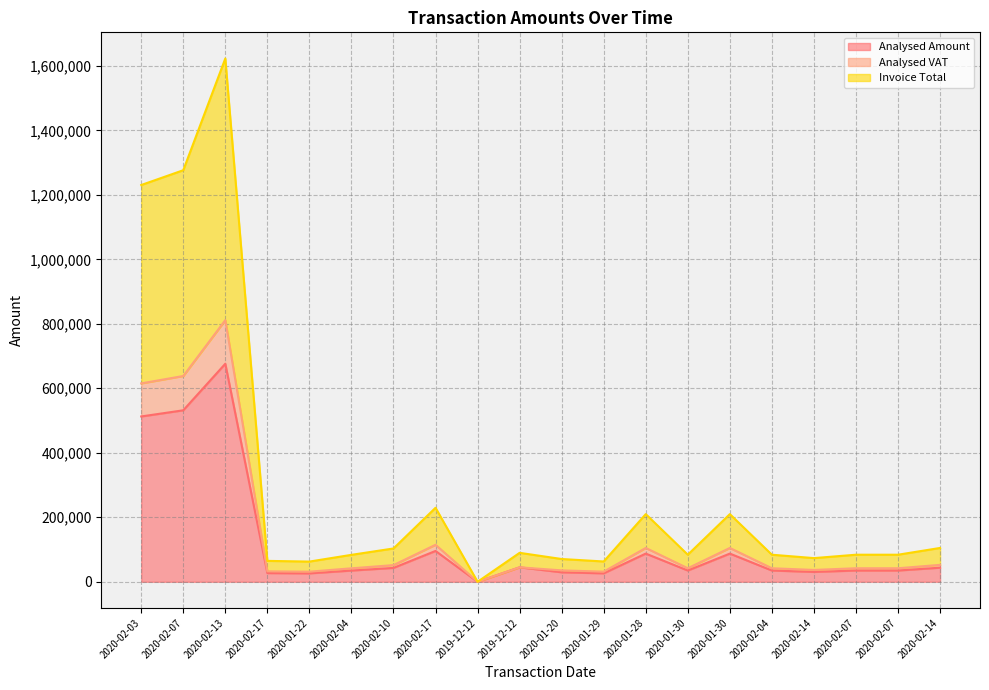

What is the value of the Analysed Amount (line) point at the 17th from the left?

30590.0